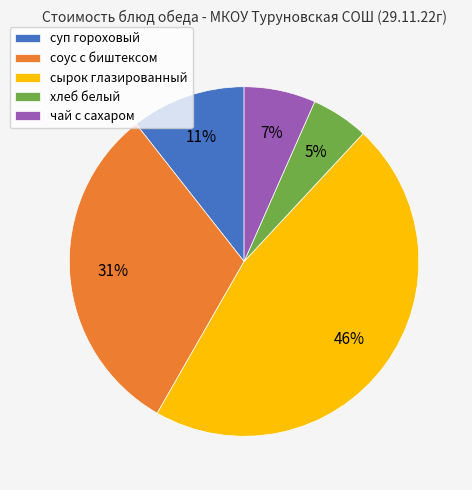

To the nearest percent, what is the average slice percentage?

20%